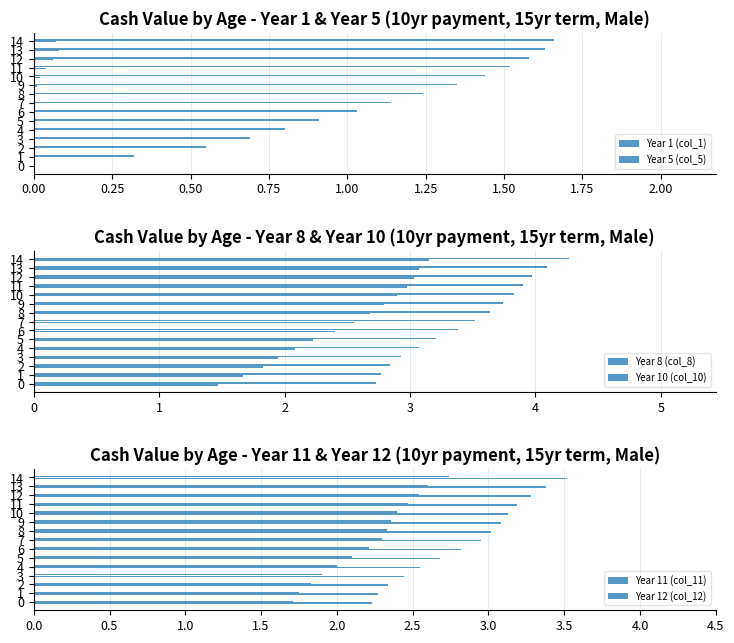

True or false: Year 11 (col_11) has a value of 0.7 at 0.00.

False